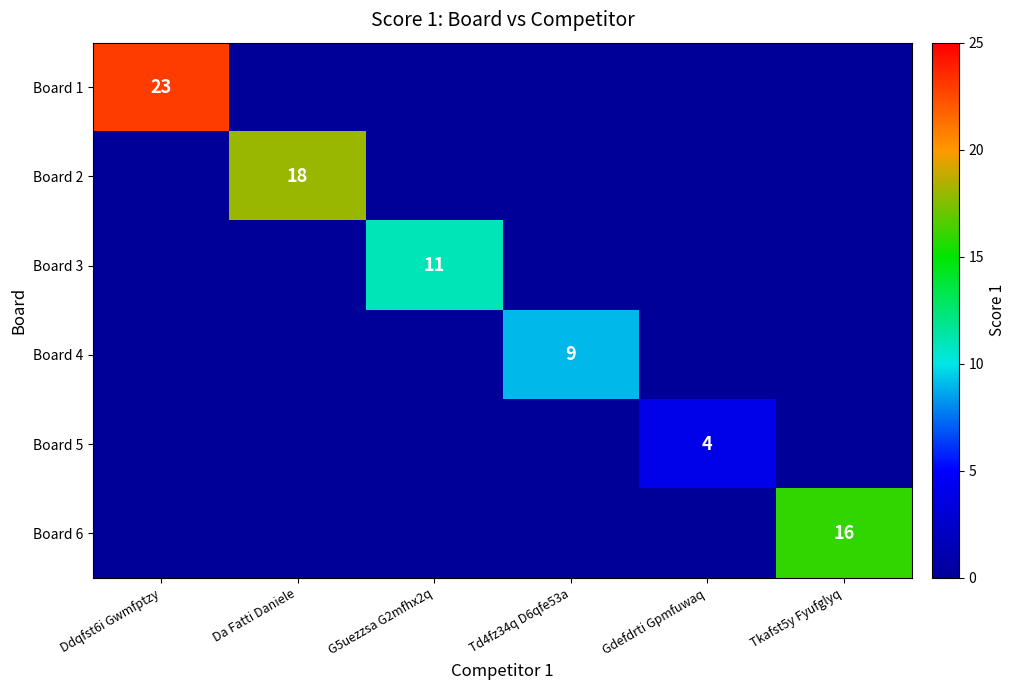

Is it true that Board 1 equals 23 at Ddqfst6i Gwmfptzy?

True